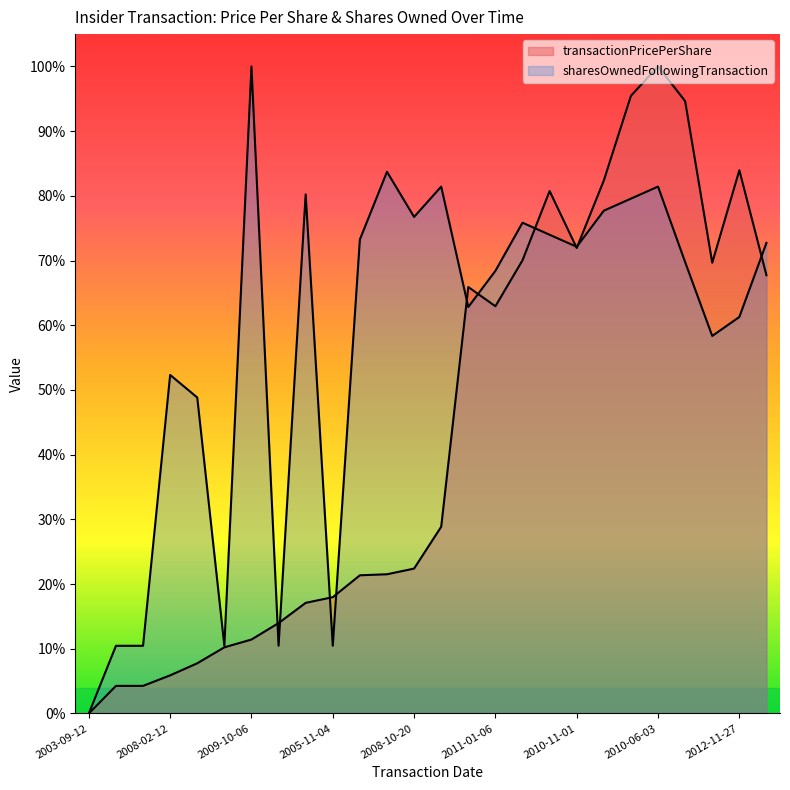

How many sharesOwnedFollowingTransaction values are between 0 and 1?

26